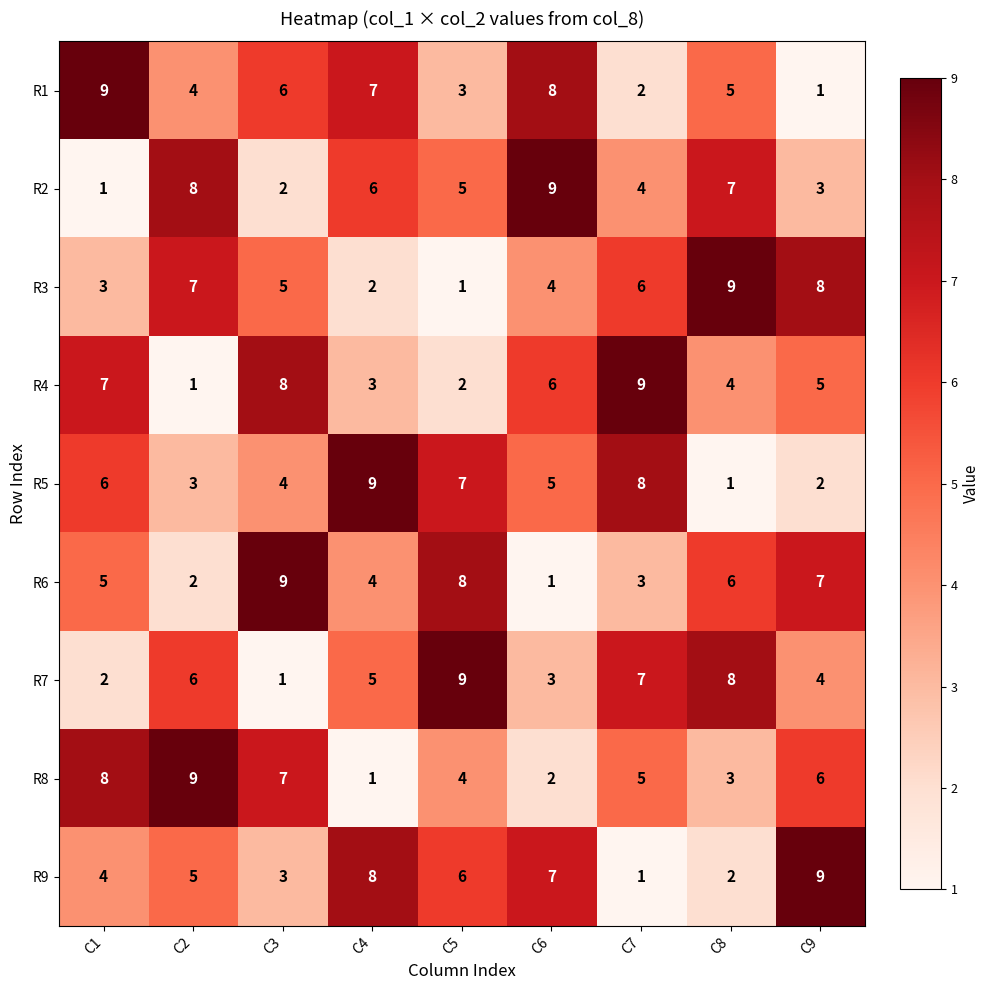

Count the number of data series in this chart.

9